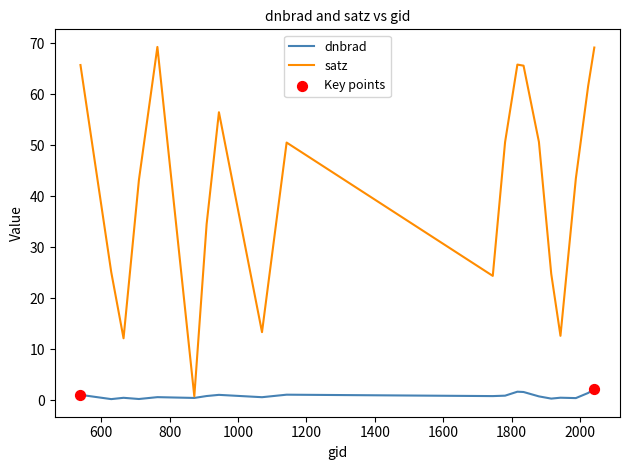

Which series has the widest spread of values?

satz